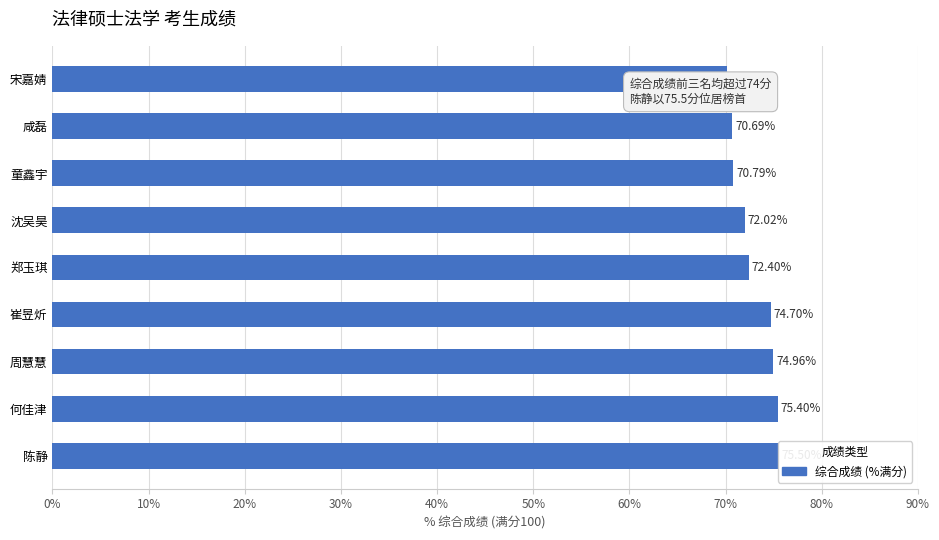

What is the minimum value shown in the chart?

70.1